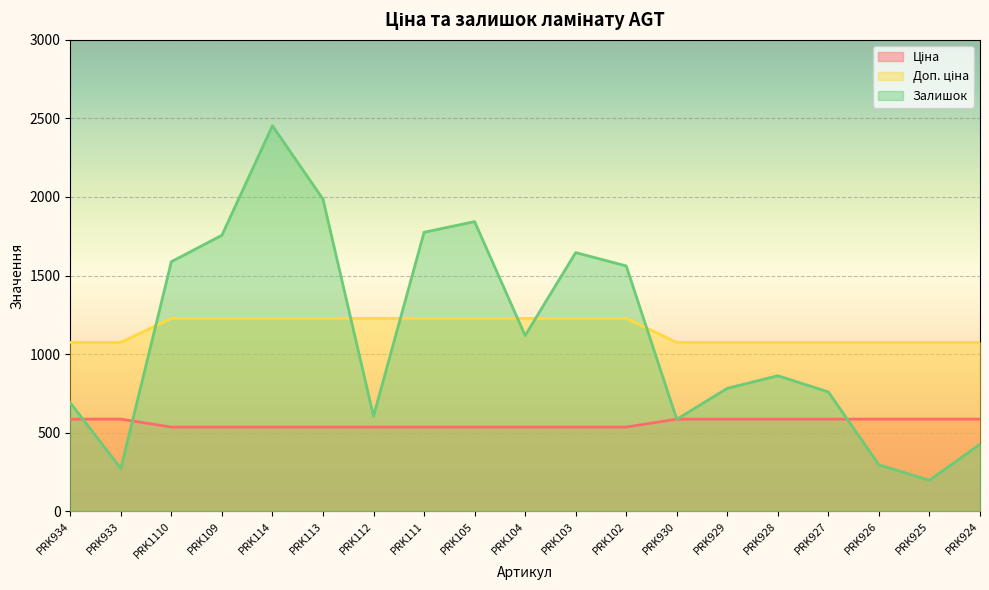

Between PRK925 and PRK934, which is larger?

PRK925